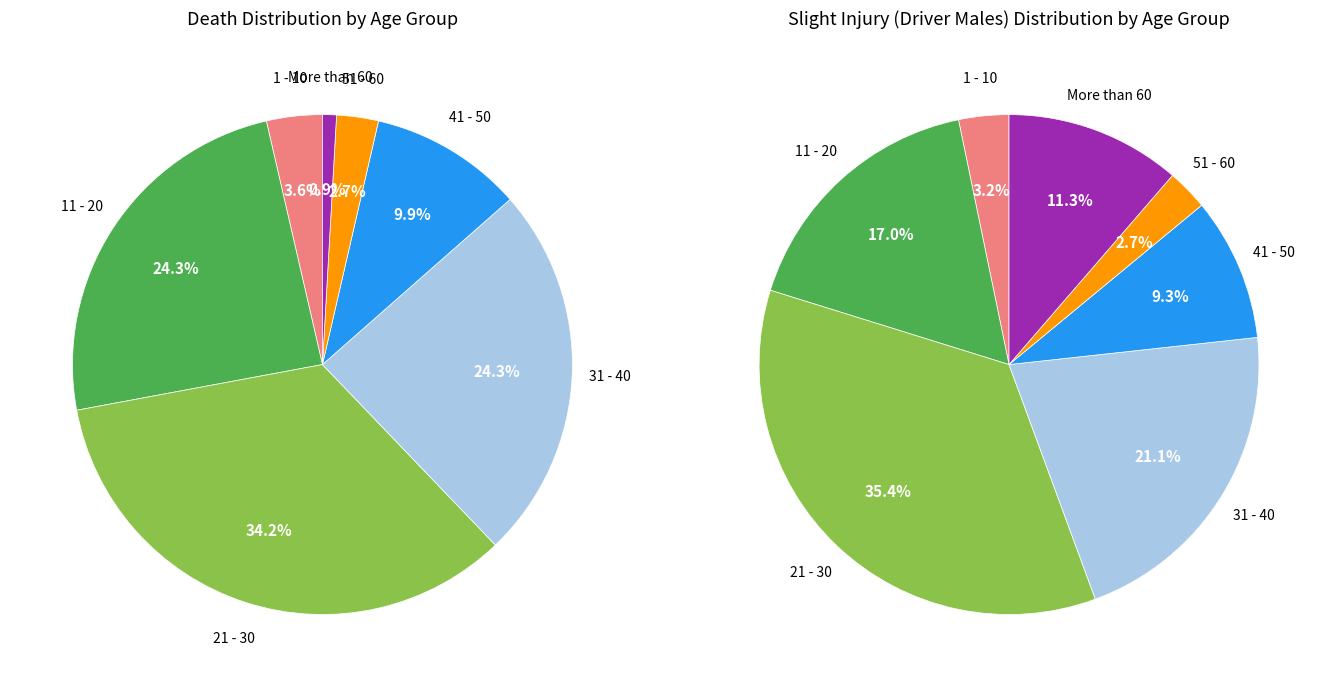

To the nearest percent, what is the combined percentage of 11 - 20 and 51 - 60?

20%